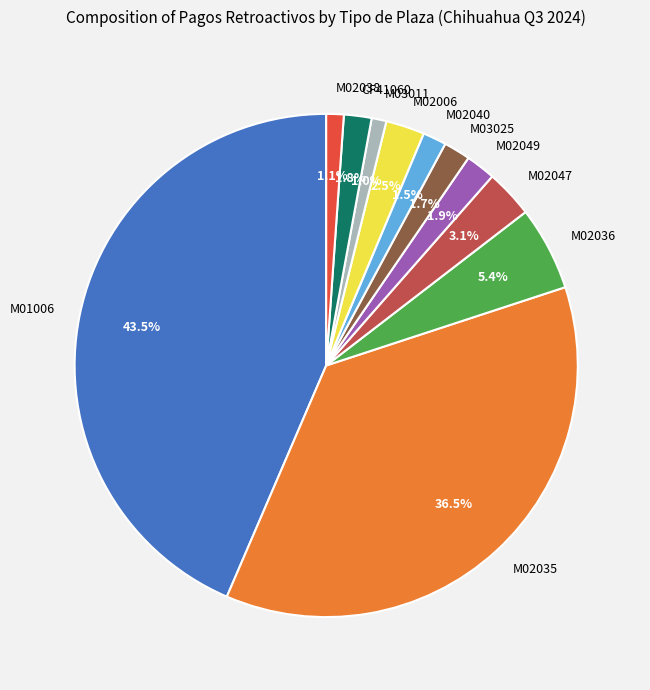

How many slices are in this pie chart?

11